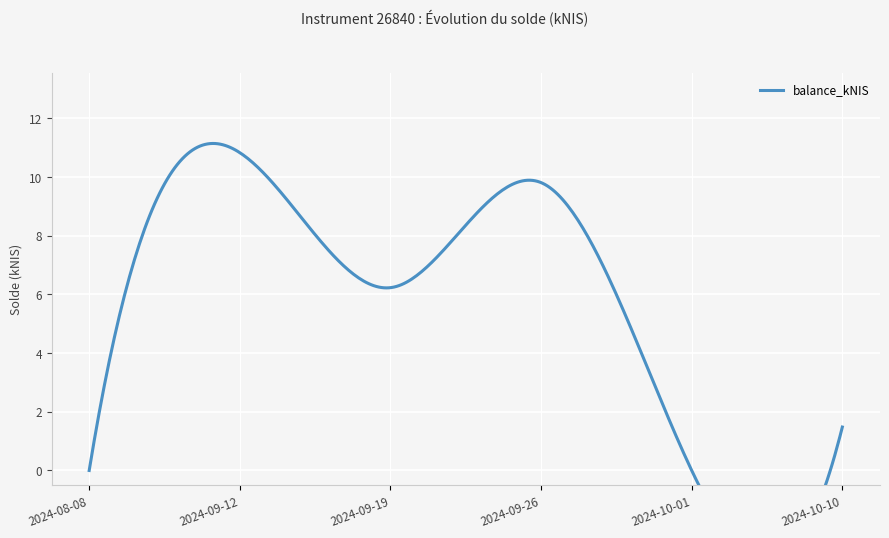

Reading left to right, list all the values displayed in this chart.

0.0	10.8	6.2	9.8	0.0	1.5